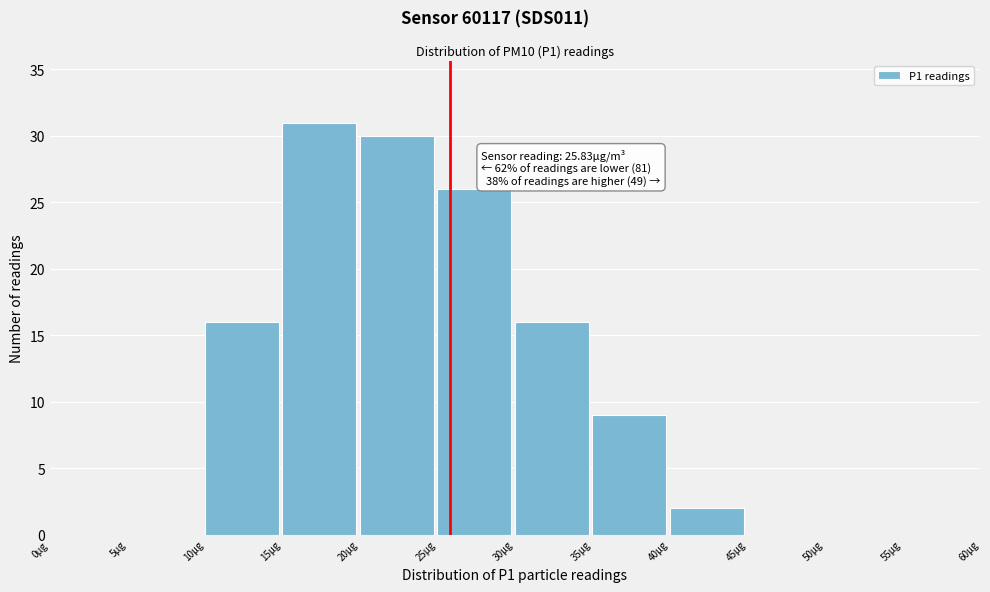

Over which range of the x-axis is the bar tallest?

15 to 20